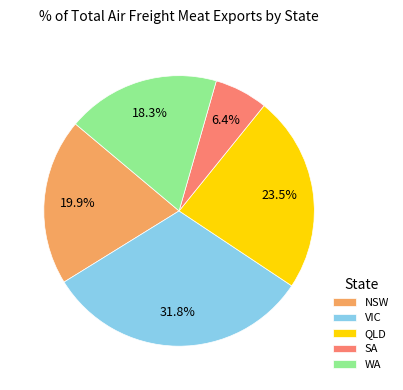

Between VIC and NSW, which is larger?

VIC